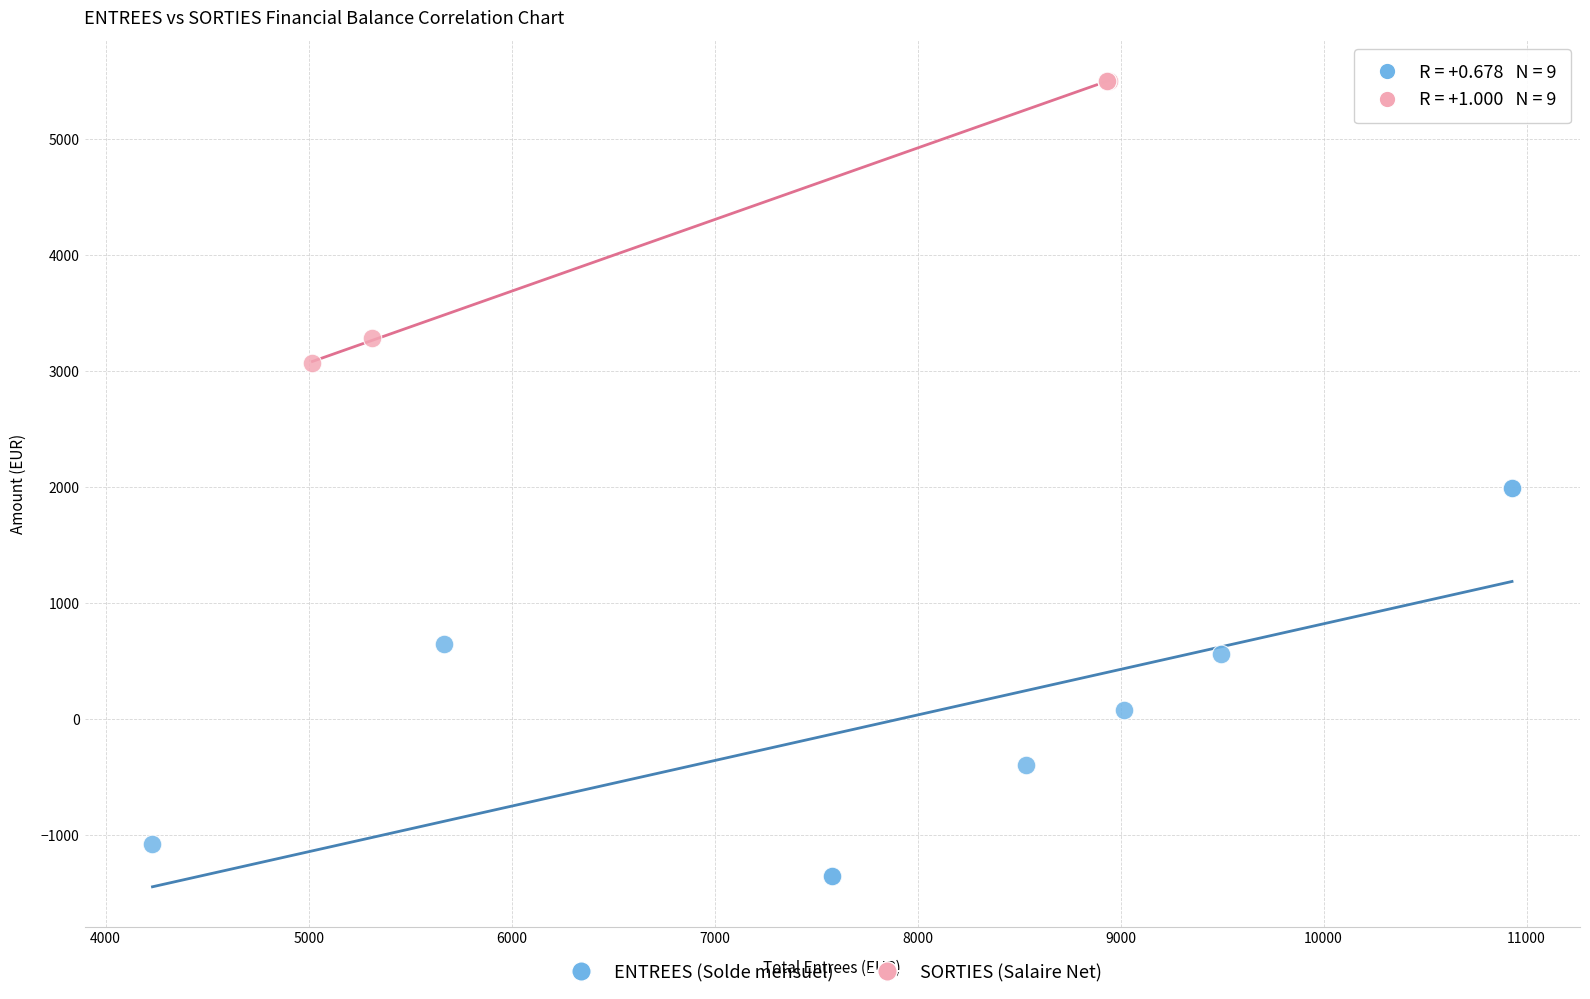

Which series contains the highest Y value?

SORTIES (Salaire Net)